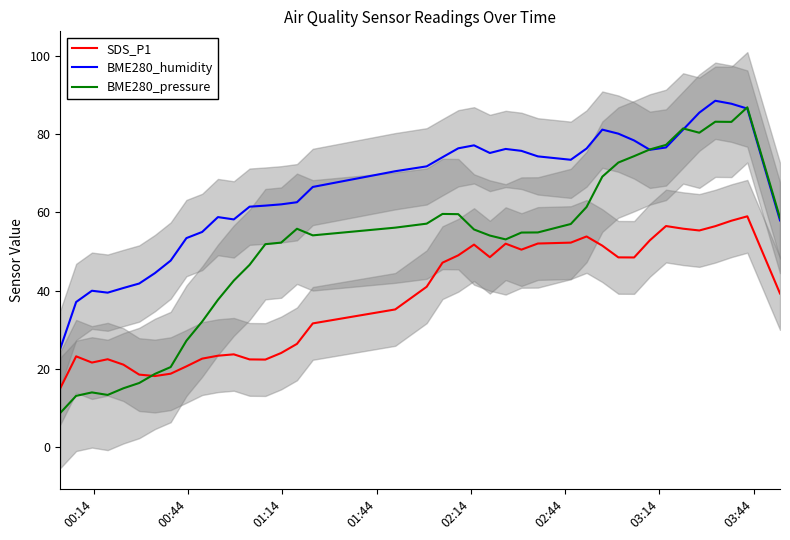

True or false: BME280_humidity and SDS_P1 intersect in this chart.

False